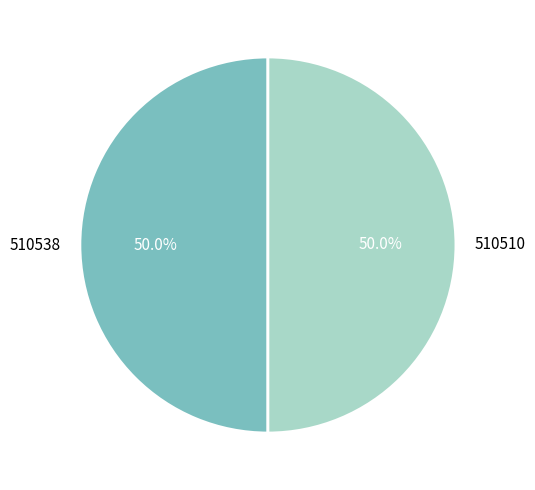

Combined, what portion of the pie is 510510 and 510538?

100.0%